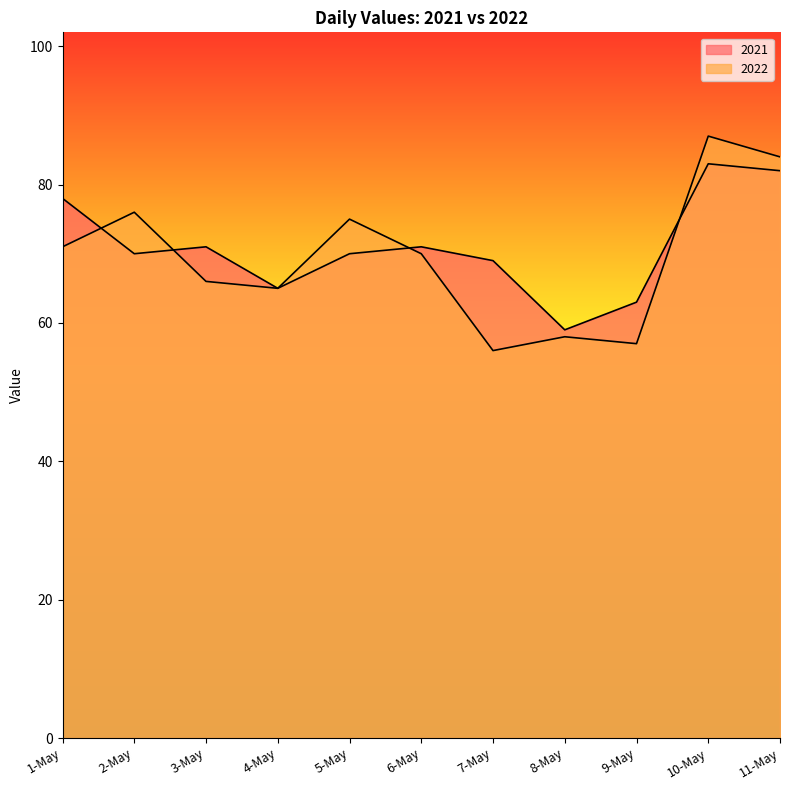

The value of 2022 at 10-May is 41. True or false?

False